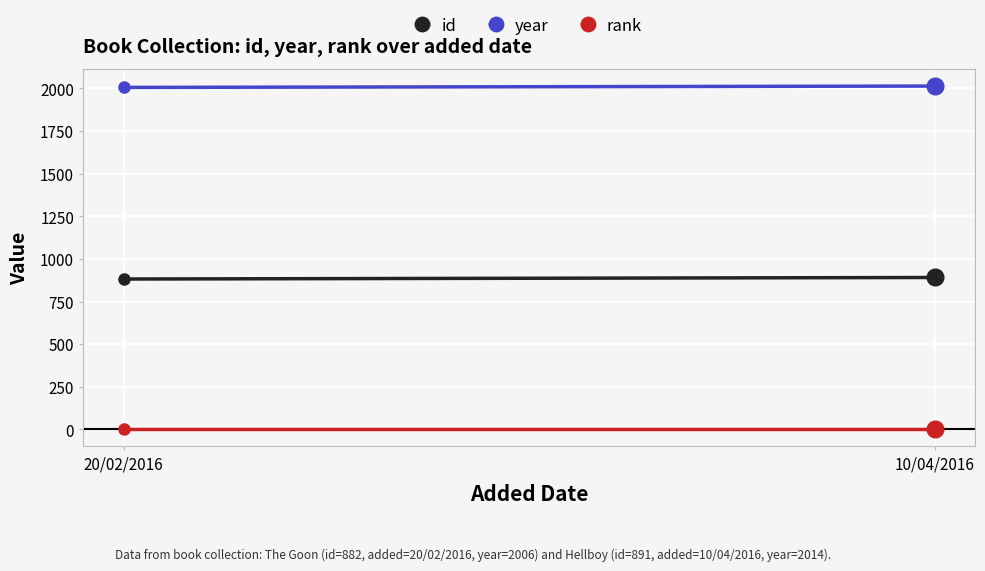

How many data points in id are less than 891?

1